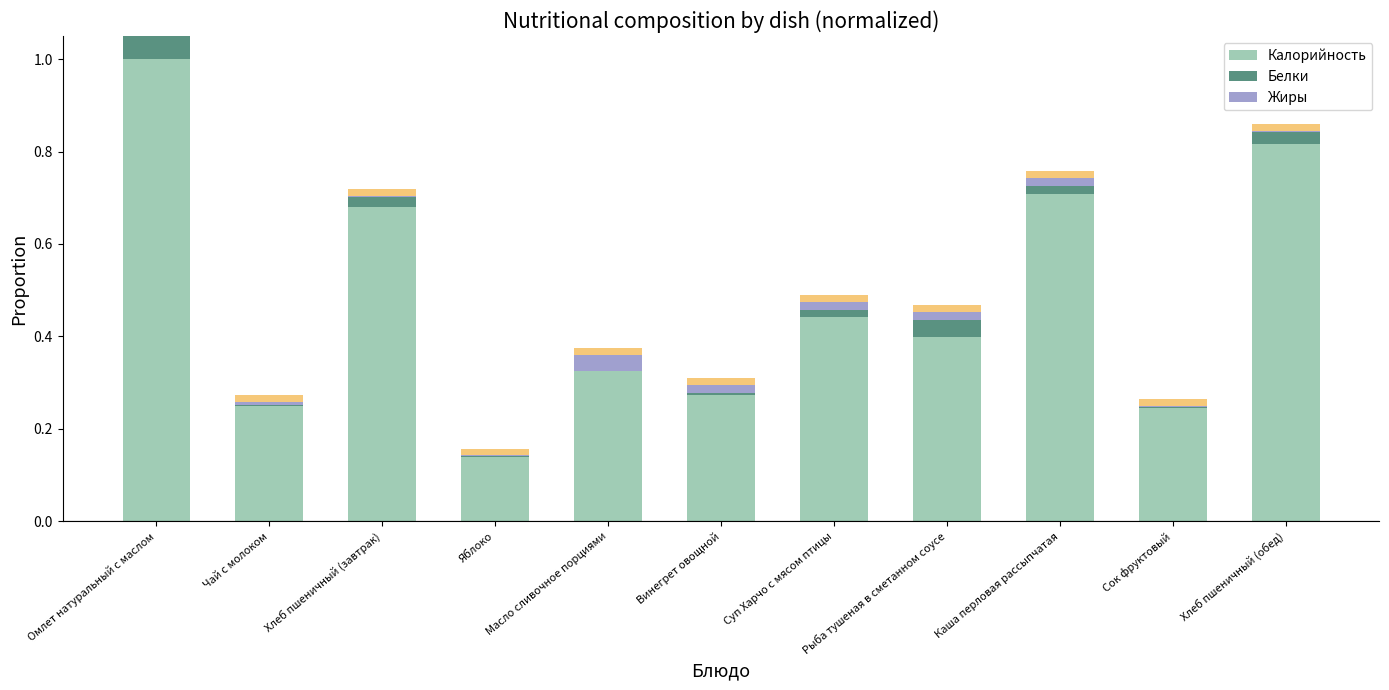

What is the maximum value for Калорийность?

1.0